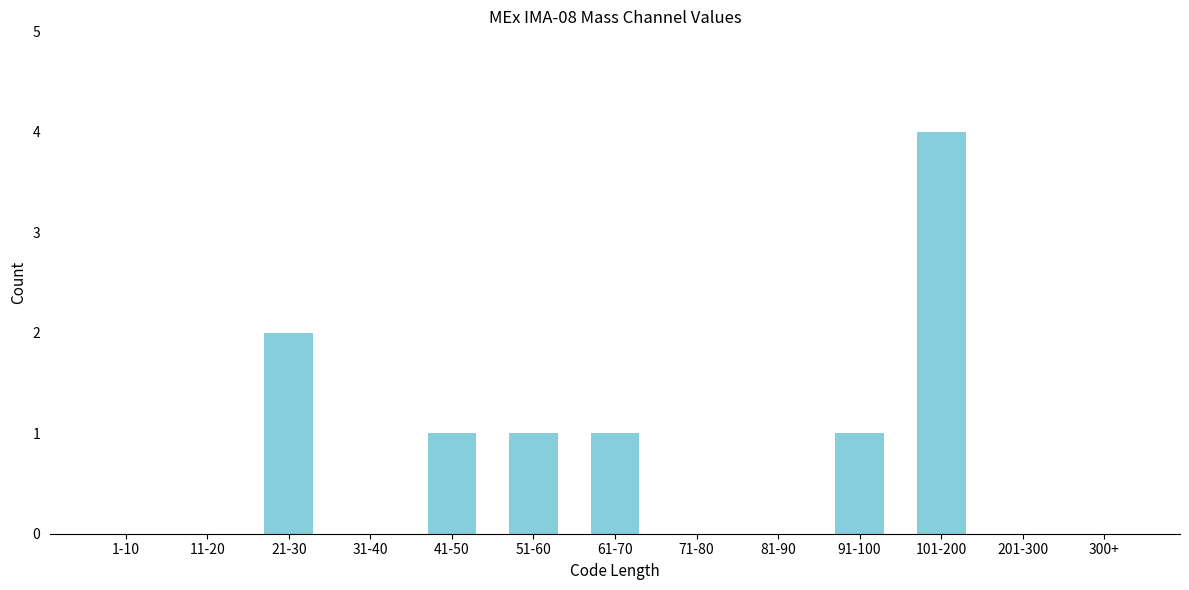

Reading left to right, what are all the values shown in this chart?

1-10=0	11-20=0	21-30=2	31-40=0	41-50=1	51-60=1	61-70=1	71-80=0	81-90=0	91-100=1	101-200=4	201-300=0	300+=0